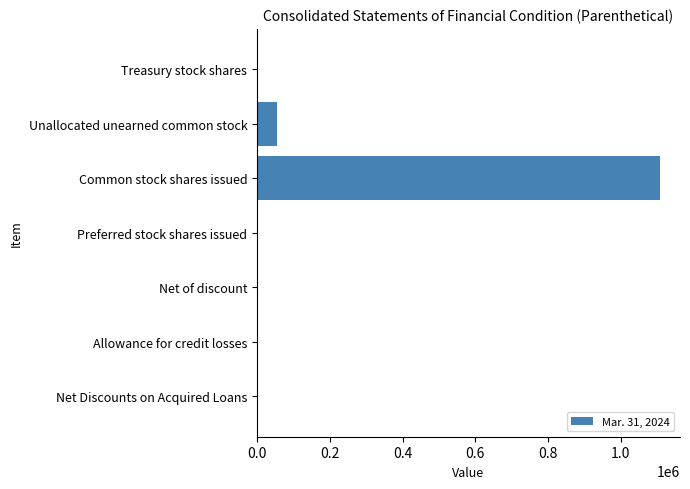

What is the sum of all values?

1163092